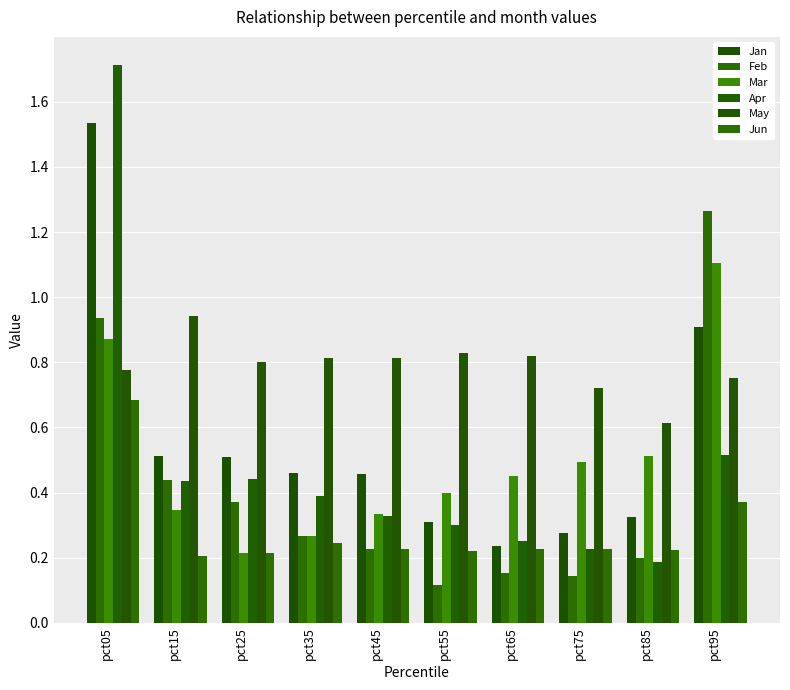

How many groups of bars are there?

10